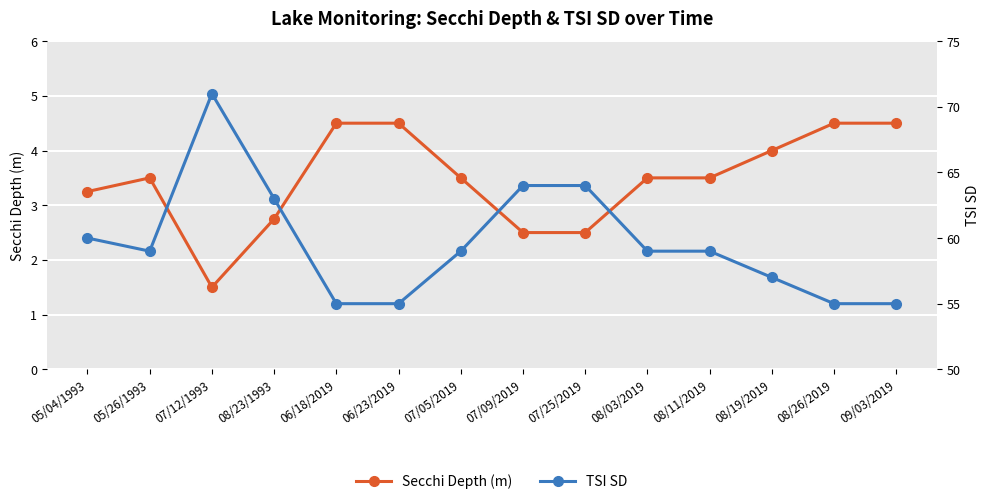

Rank the series by their average value, from lowest to highest.

Secchi Depth (m), TSI SD